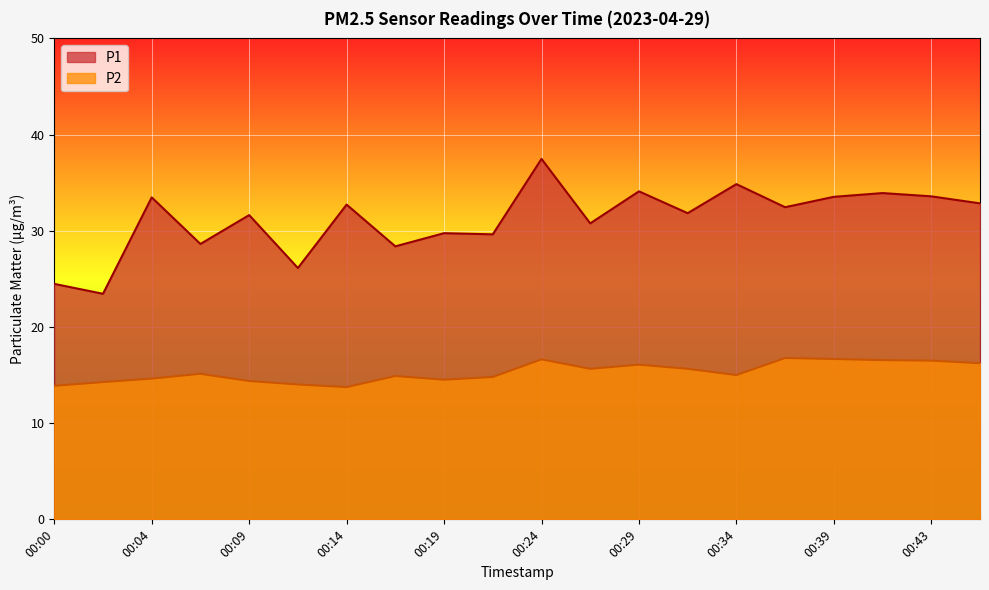

At which label does P1 reach its peak?

00:24